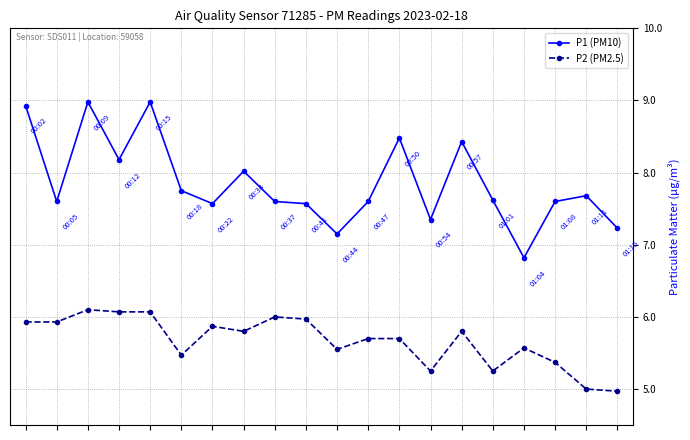

How many data points in P1 (PM10) are above 7?

19